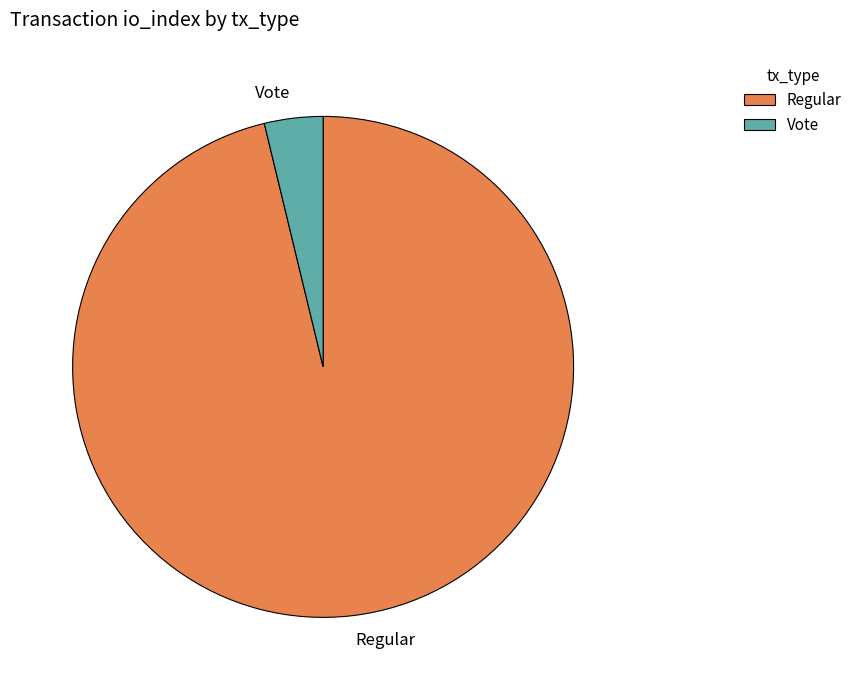

The Regular slice represents 86% of the pie. True or false?

False